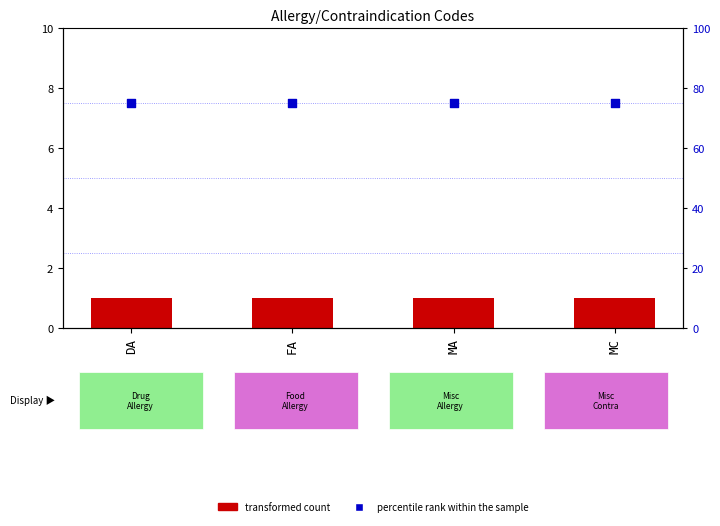

At how many categories does at least one series exceed 6?

4